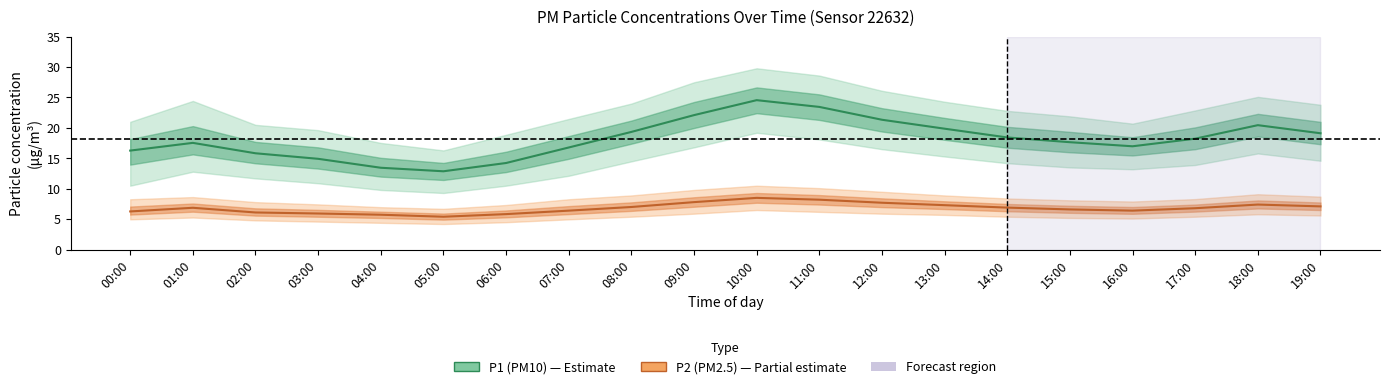

True or false: P2 (PM2.5) has a value of 7.9 at 03:00.

False